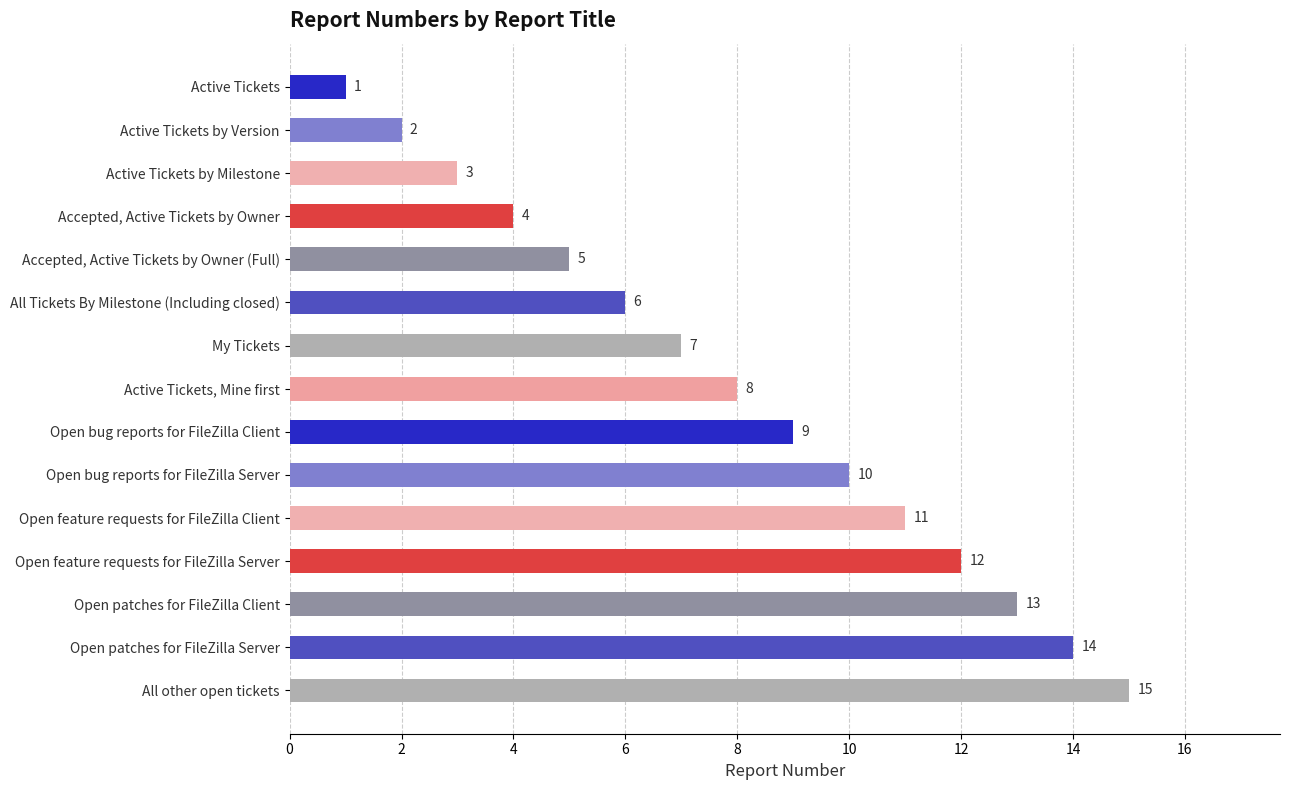

Which category has the highest value across all series?

All other open tickets